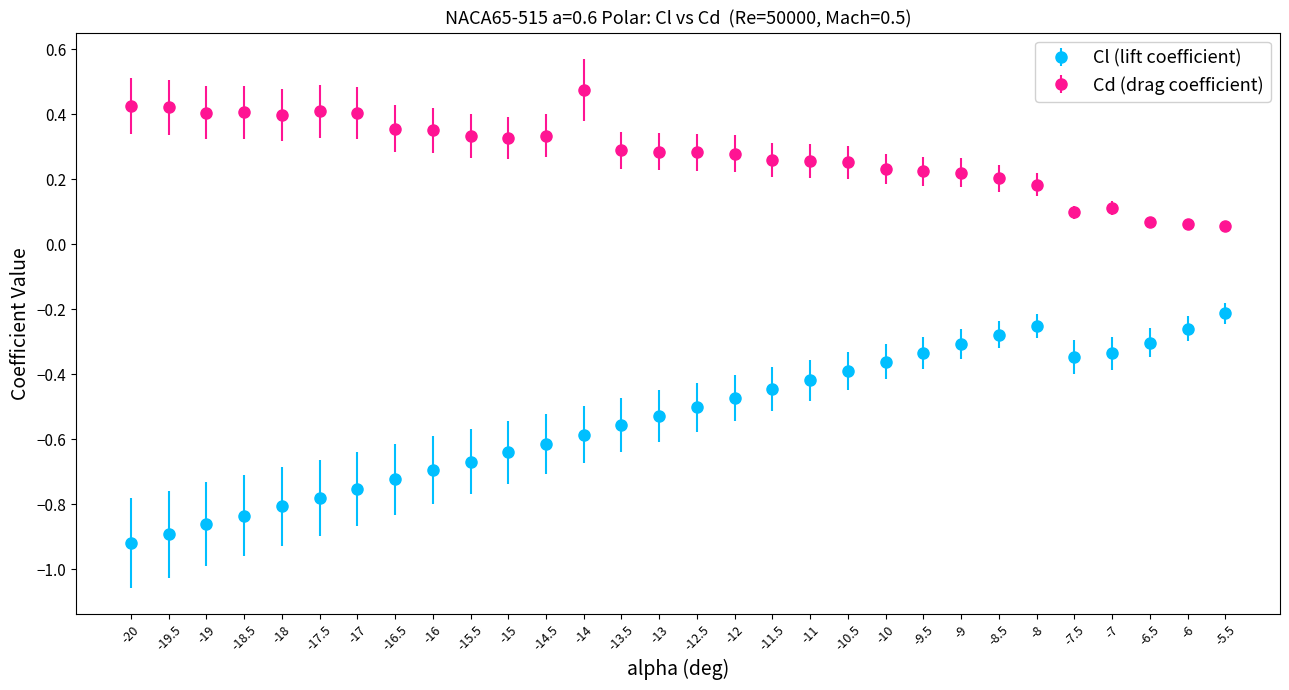

What are all the series names shown in the legend?

Cl (lift coefficient), Cd (drag coefficient)